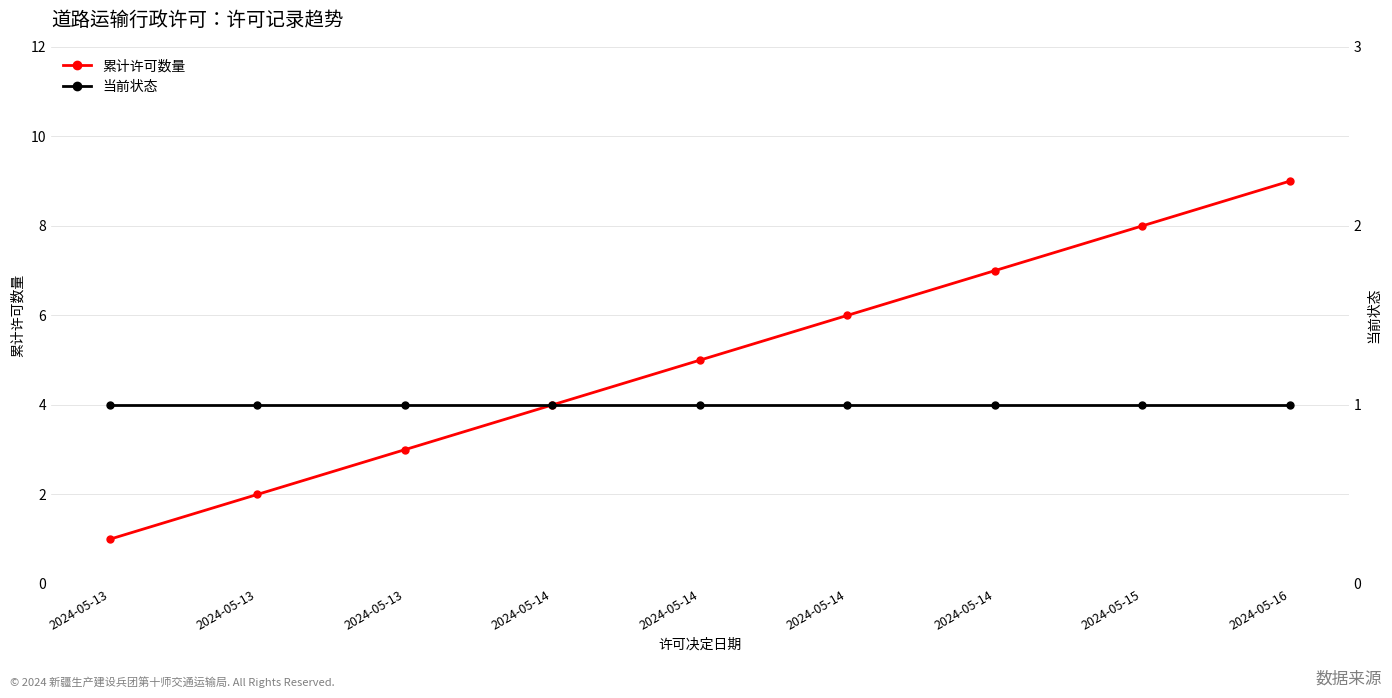

True or false: 累计许可数量 has a value of 1 at 2024-05-13.

True